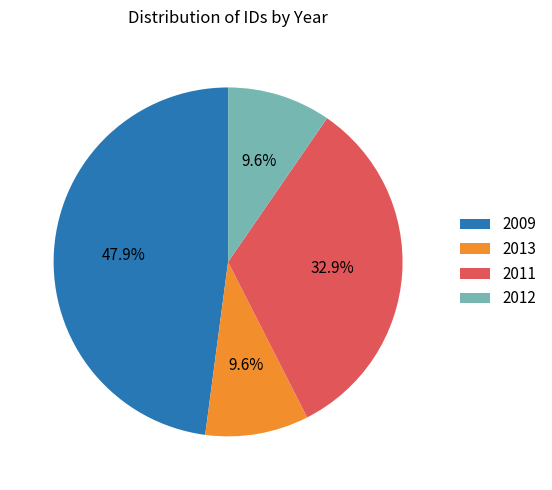

Which category has the biggest portion of the pie?

2009